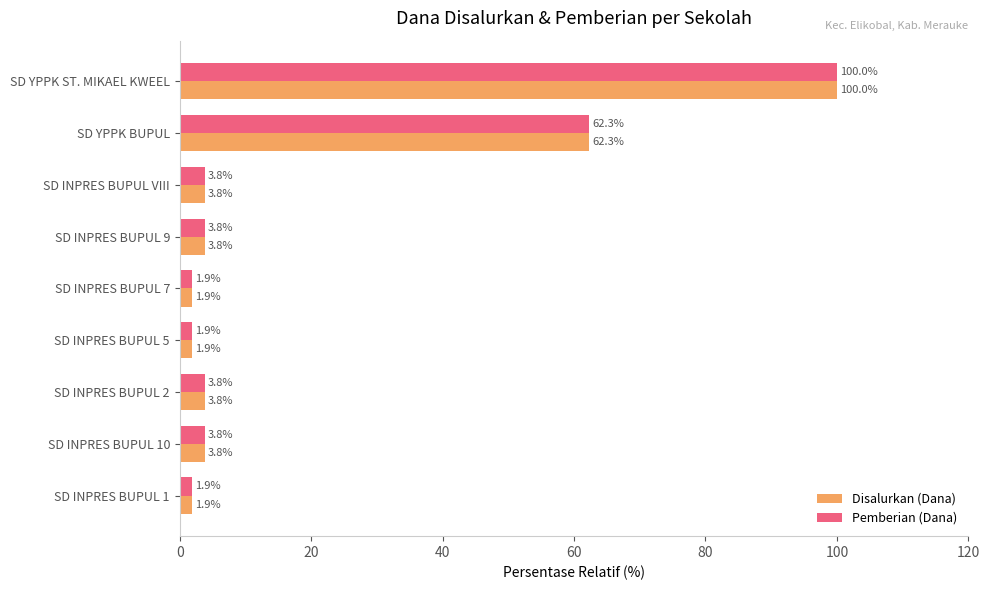

At which label does Disalurkan (Dana) reach its peak?

SD YPPK ST. MIKAEL KWEEL